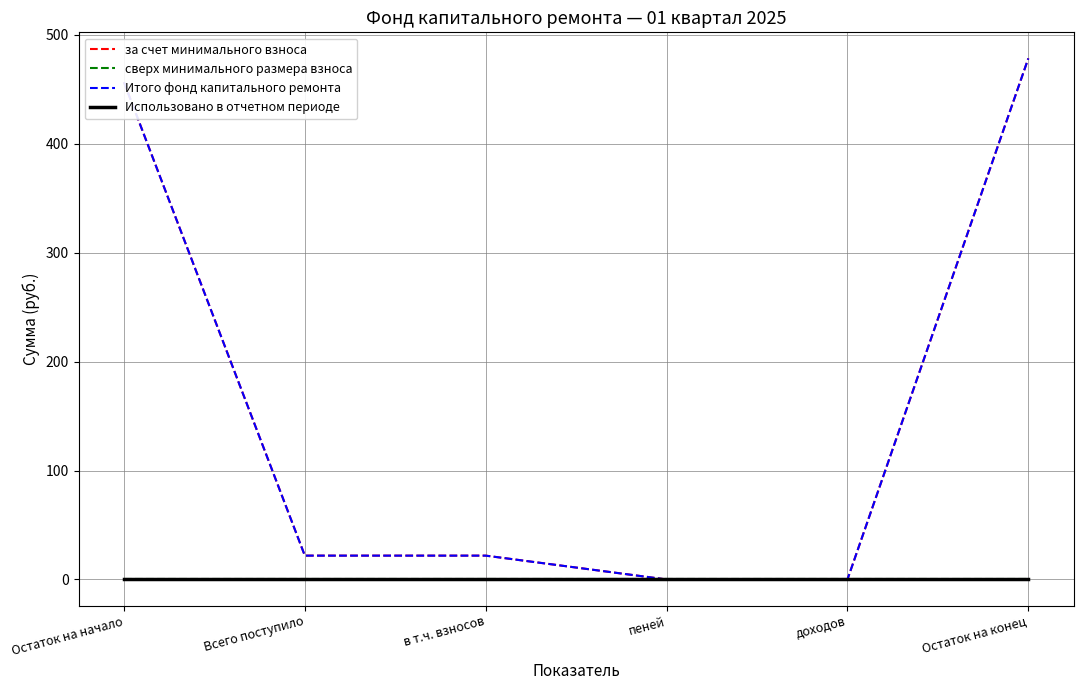

True or false: сверх минимального размера взноса and Использовано в отчетном периоде cross at least once.

False